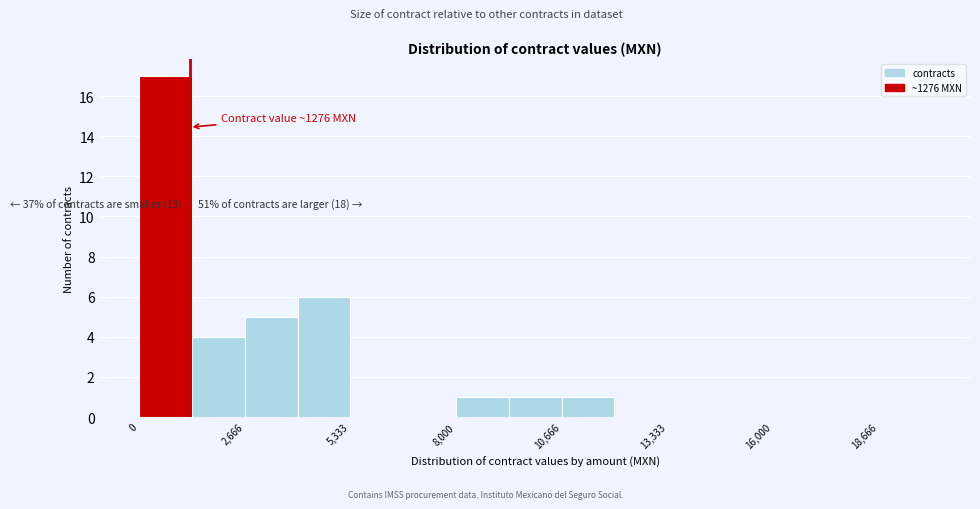

Around what value on the x-axis is the tallest bar? Give the approximate position of its centre, as read against the axis.

500